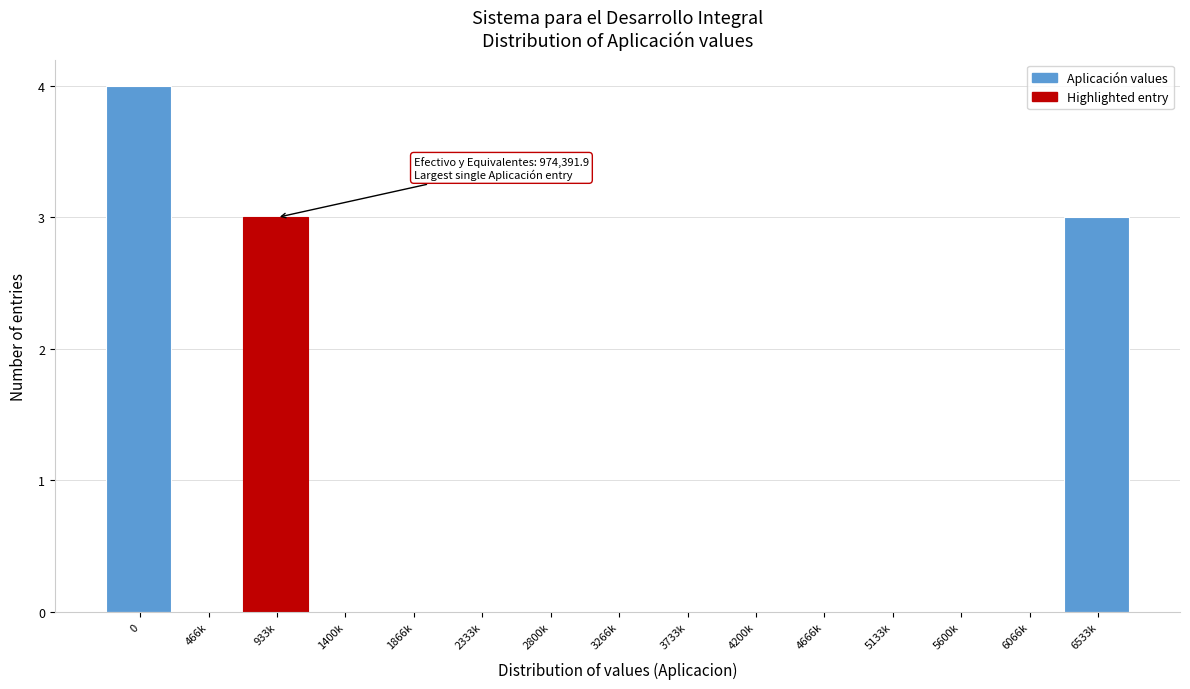

Reading left to right, transcribe all the data shown in this chart.

0=4	466k=0	933k=3	1400k=0	1866k=0	2333k=0	2800k=0	3266k=0	3733k=0	4200k=0	4666k=0	5133k=0	5600k=0	6066k=0	6533k=3